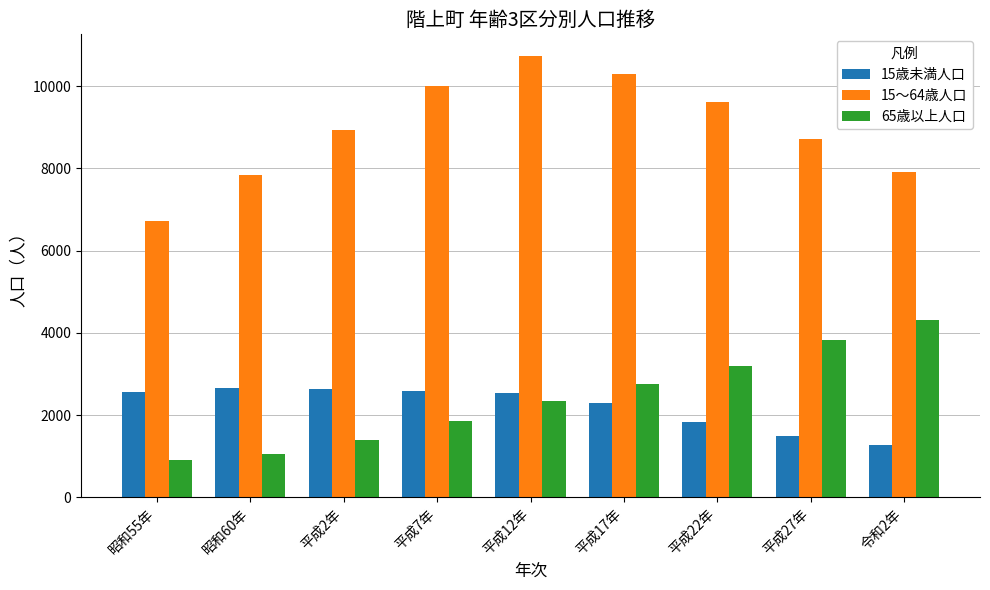

What value does the 15歳未満人口 series have at 平成7年?

2587